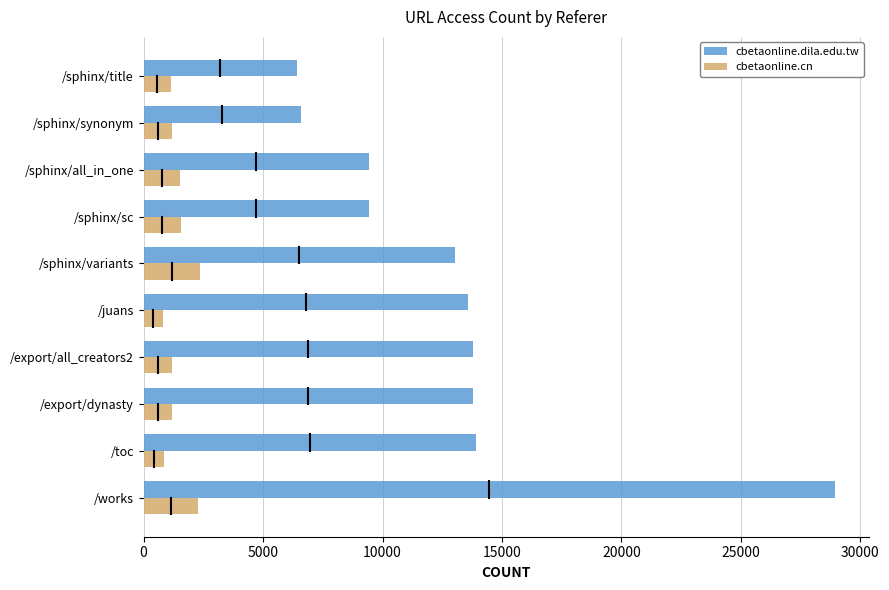

List the series in order of their overall mean, highest first.

cbetaonline.dila.edu.tw, cbetaonline.cn